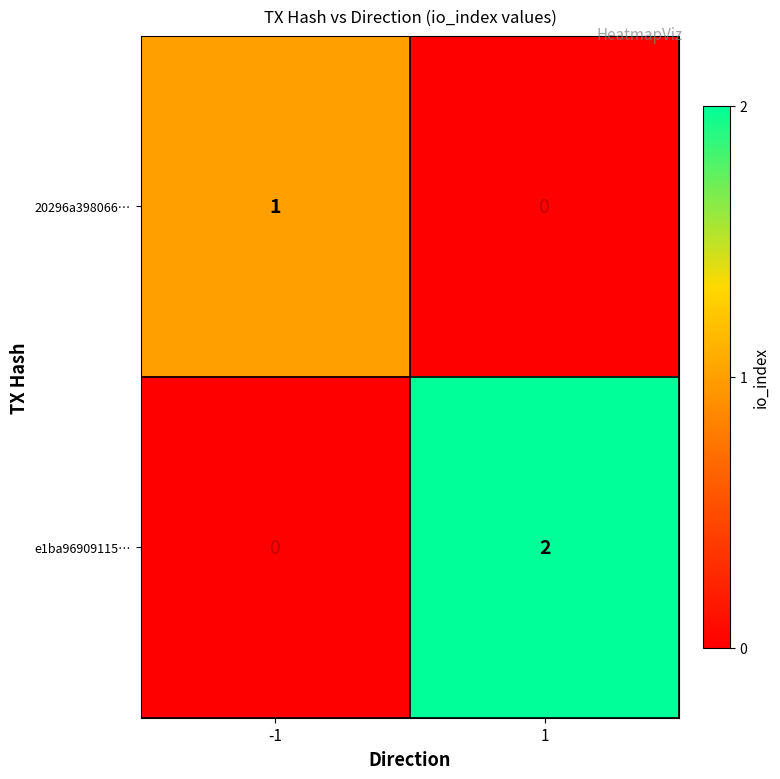

Which series has the largest total across all categories?

e1ba96909115…